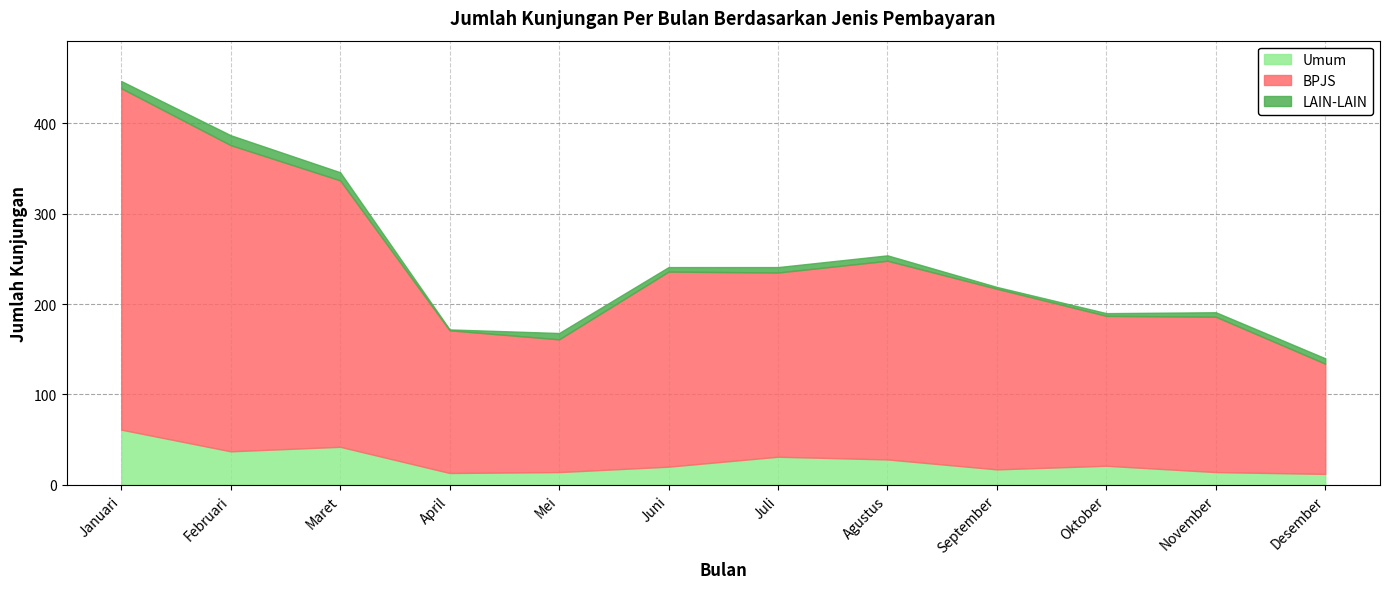

List the labels in order of BPJS value, largest first.

Januari, Februari, Maret, Agustus, Juni, Juli, September, November, Oktober, April, Mei, Desember